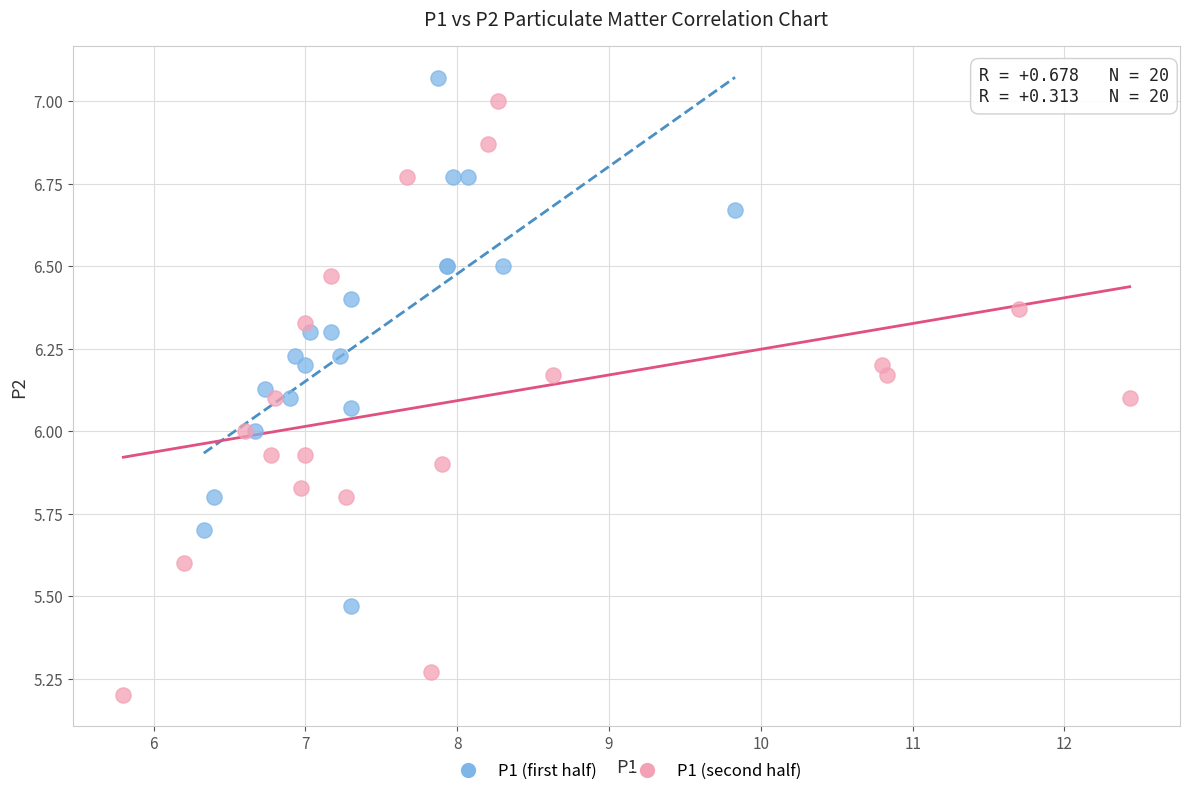

Which series has the largest Y range (max minus min)?

P1 (second half)